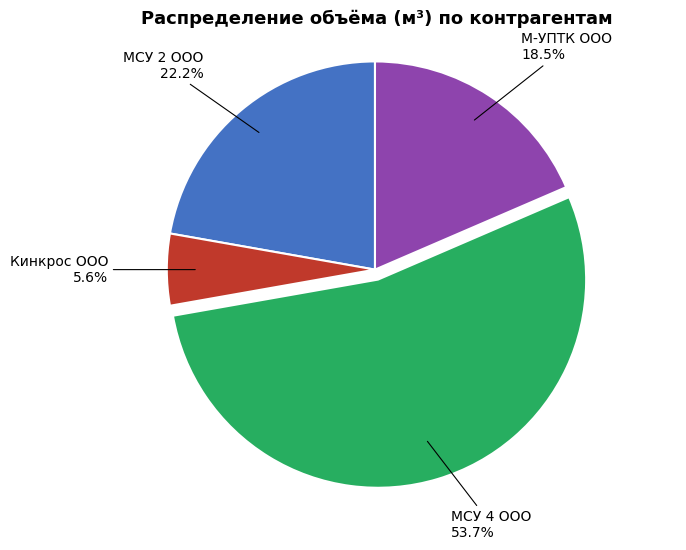

Is there a majority slice in this chart?

Yes